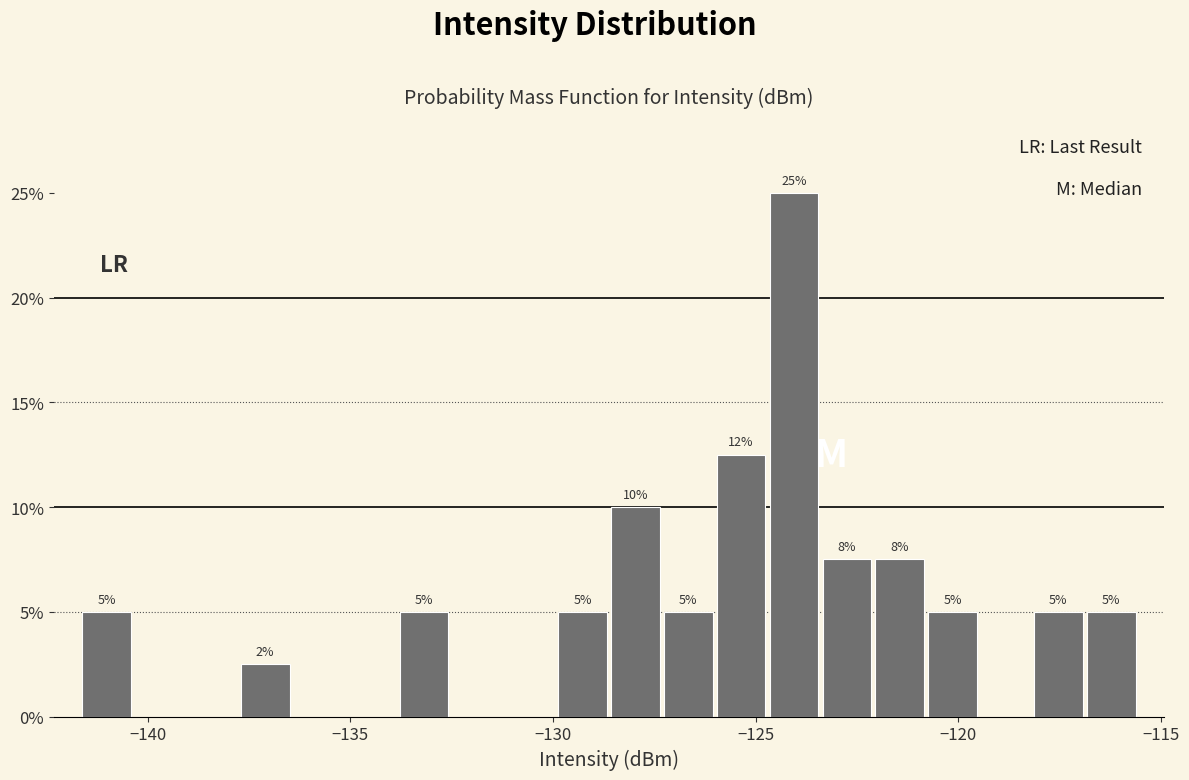

Around what value on the x-axis is the tallest bar? Give the approximate position of its centre, as read against the axis.

-124.0